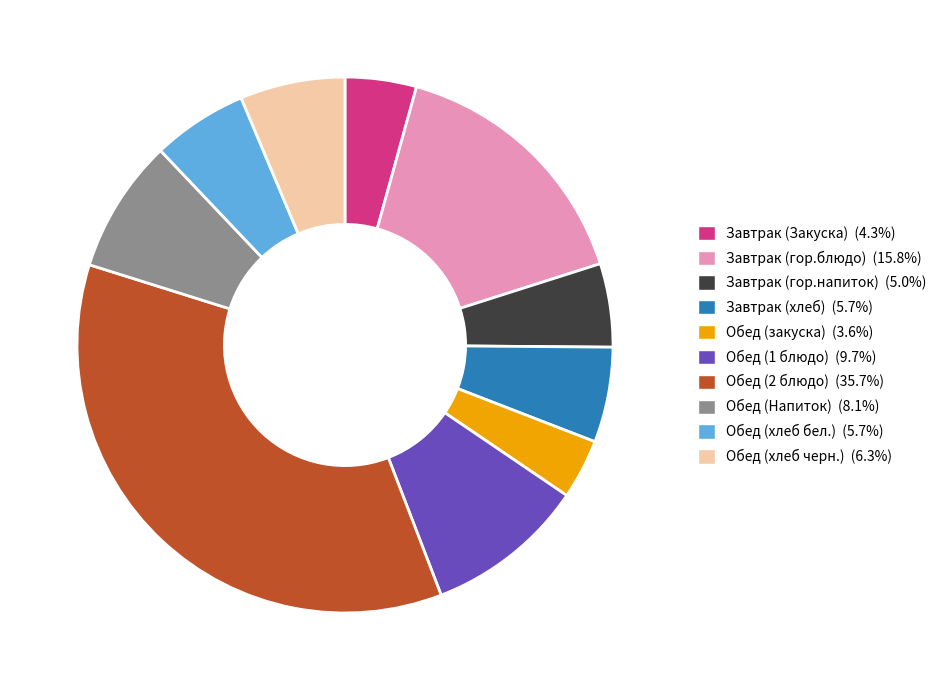

Does Обед (2 блюдо) account for over 50% of the chart?

No